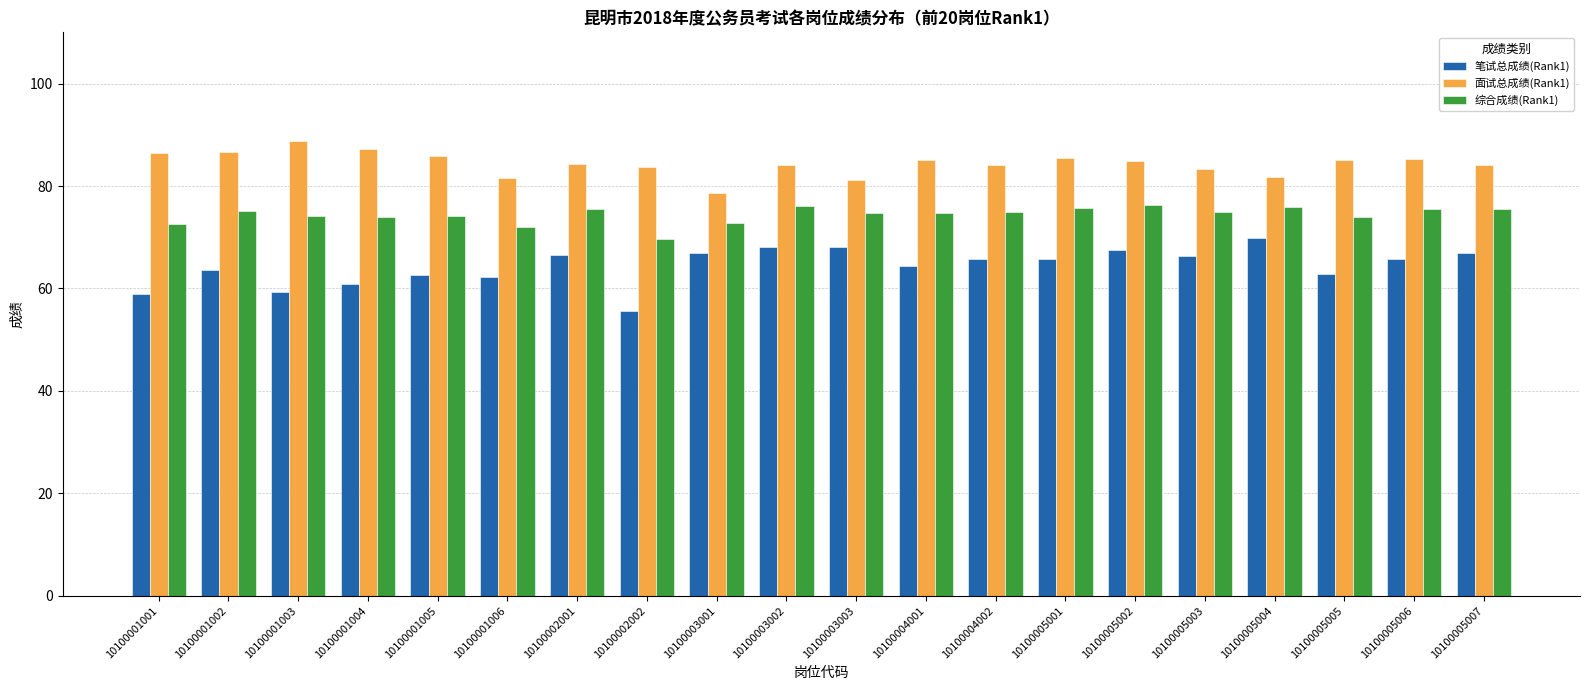

How many groups of bars are there?

20